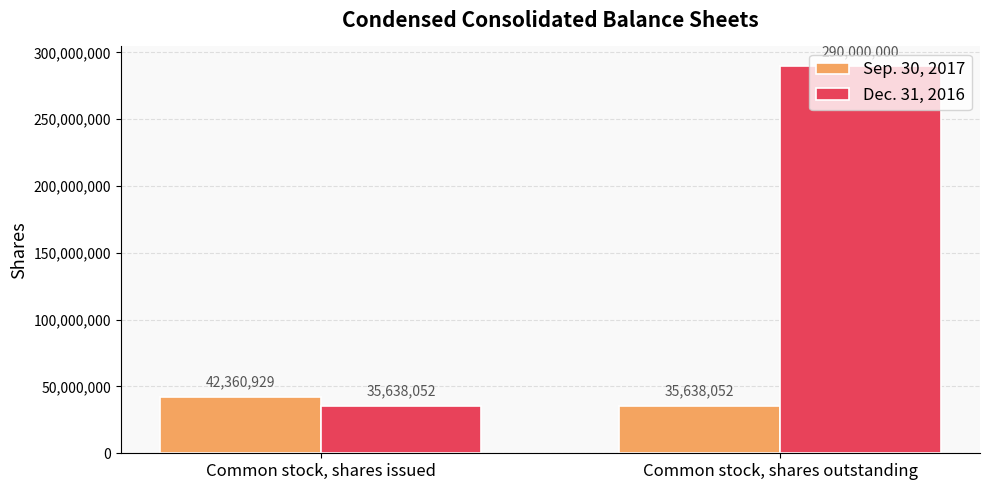

How many categories are shown in the chart?

2